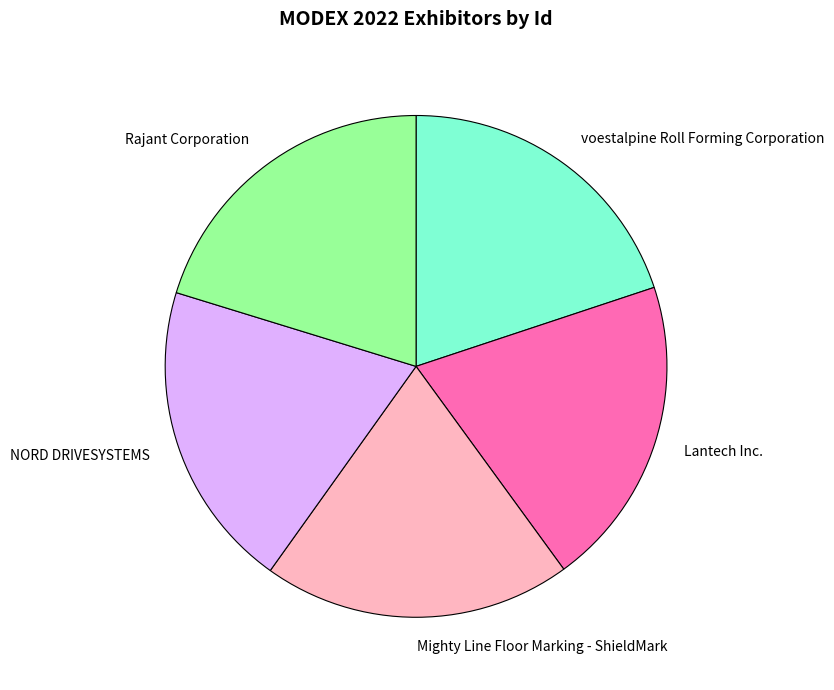

How many segments does this pie chart have?

5